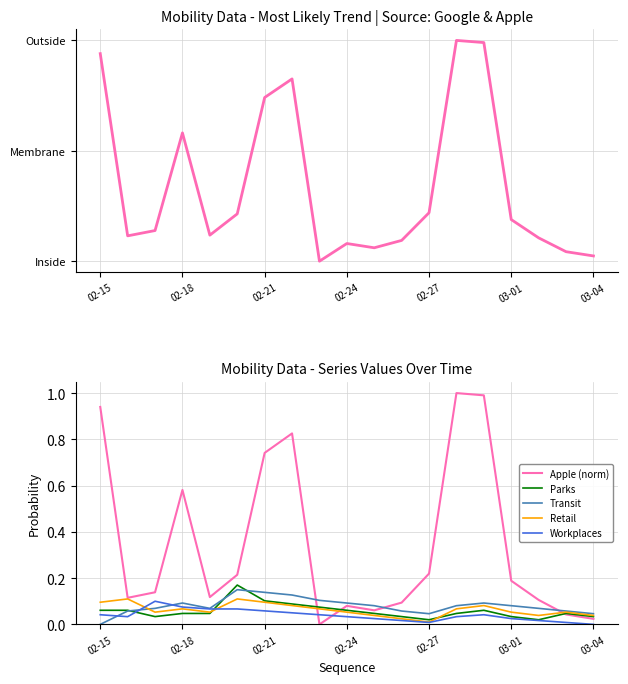

How many lines are shown in the chart?

6